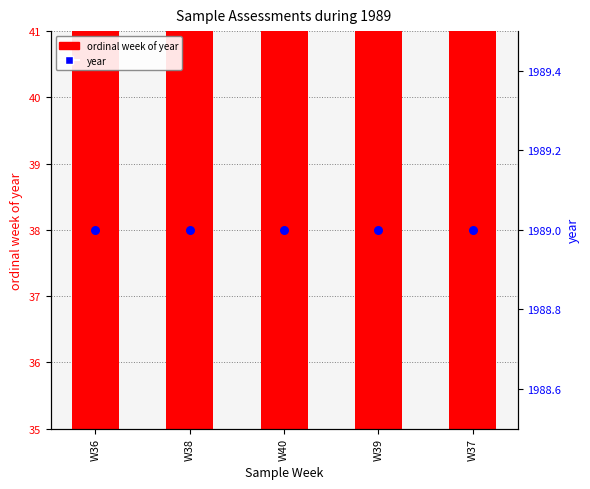

At which category is the sum across all series the highest?

W40